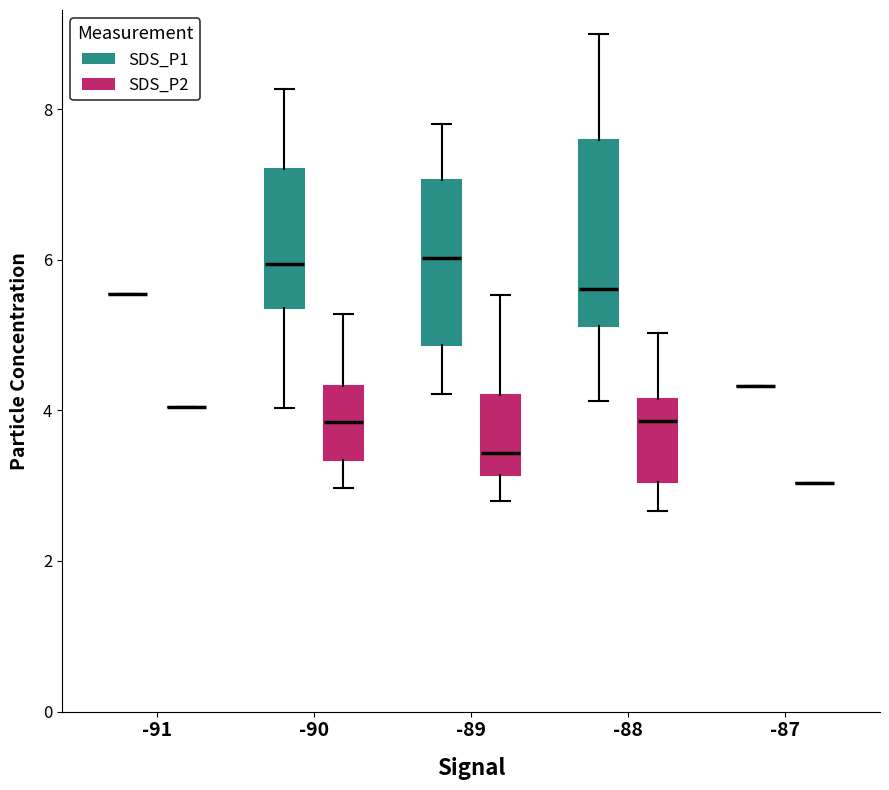

Comparing the boxes themselves (not the whiskers), which one is the tallest?

-88 (SDS_P1)